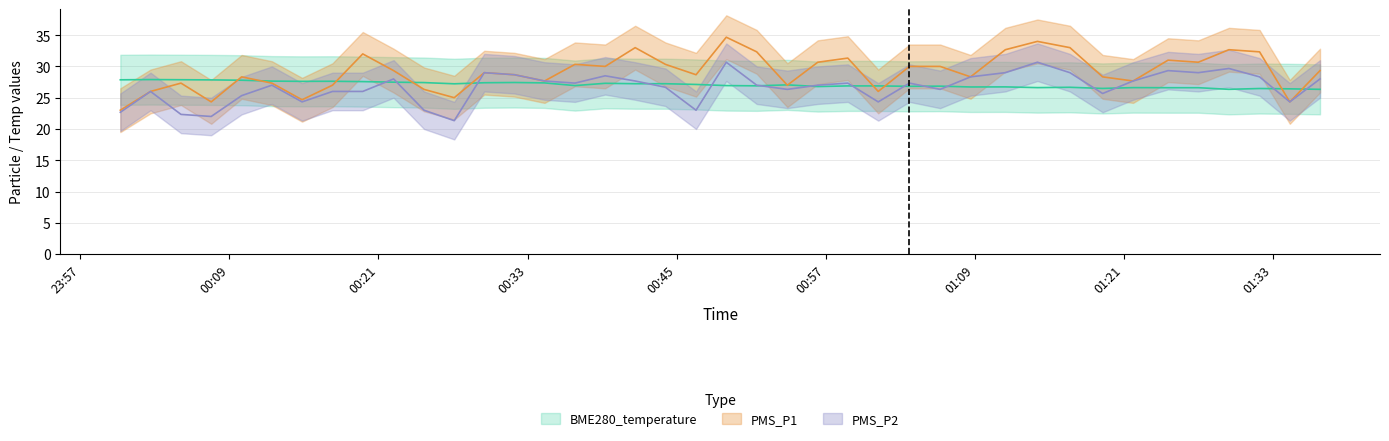

What are all the series names shown in the legend?

PMS_P1, PMS_P2, BME280_temperature